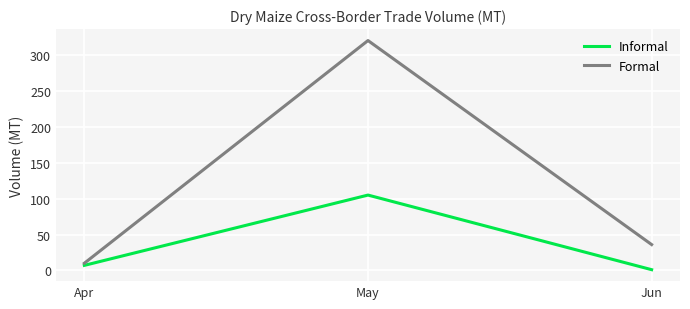

Rank the series at May from highest to lowest value.

Formal, Informal